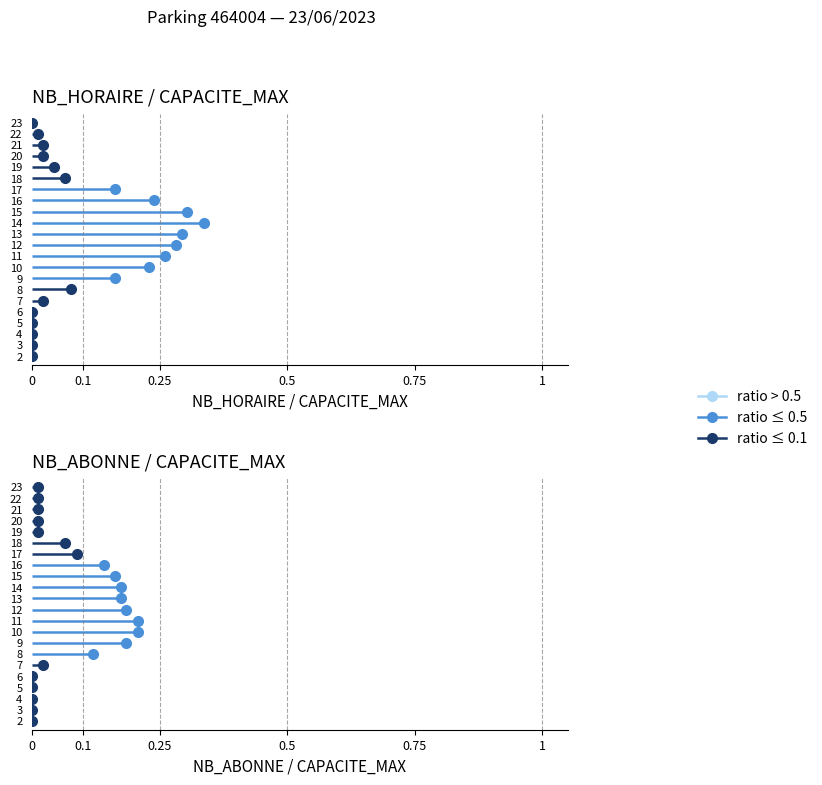

True or false: NB_ABONNE has a value of 15 at 15.

True